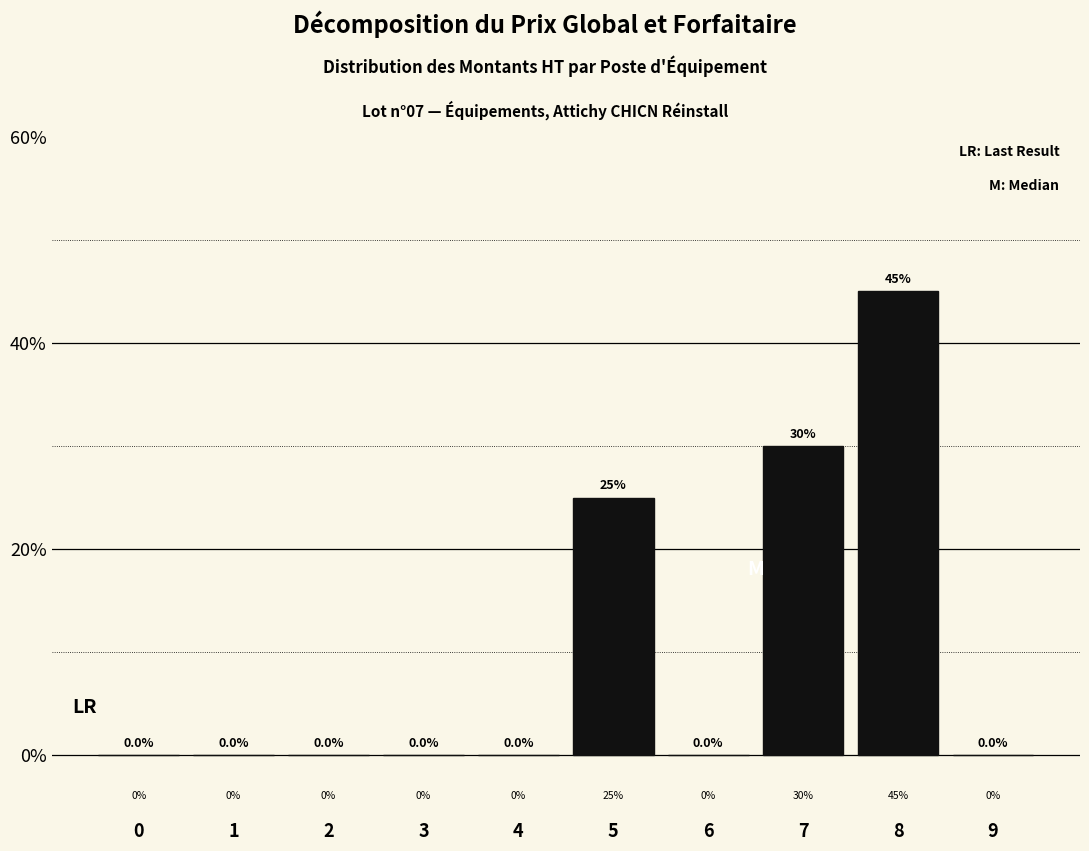

Reading right to left, what are all the values shown in this chart?

9=0	8=45	7=30	6=0	5=25	4=0	3=0	2=0	1=0	0=0